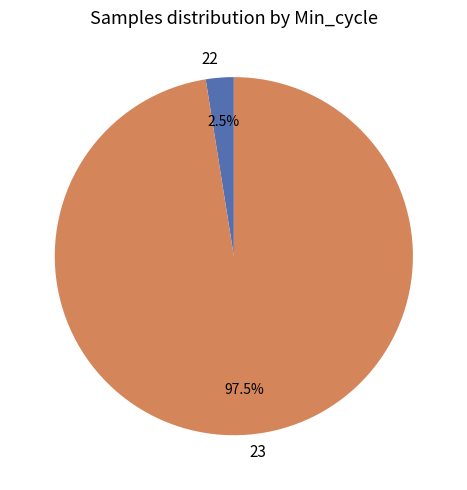

Which category has the smallest portion of the pie?

22